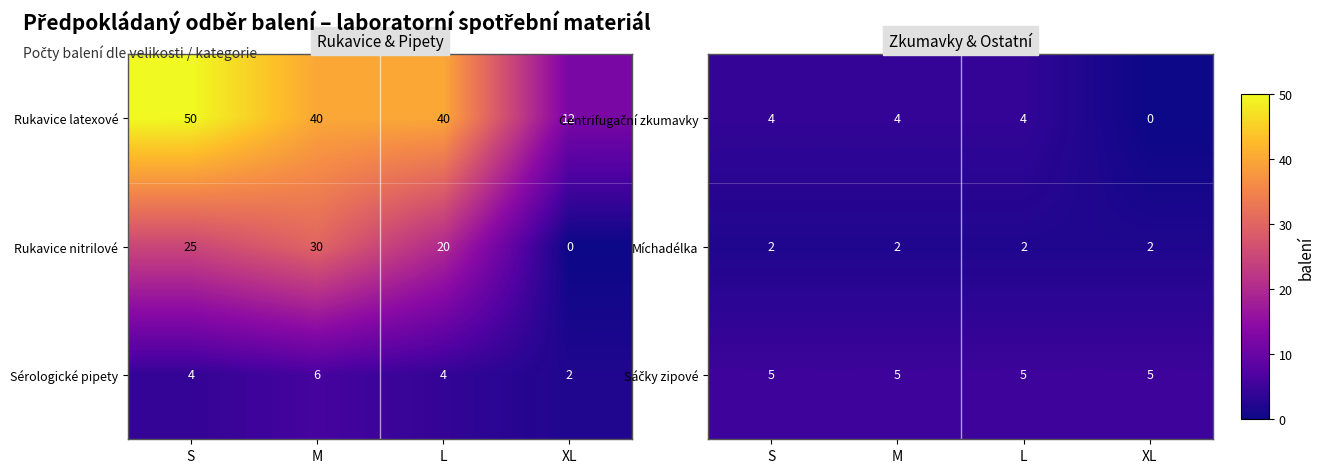

The value of Míchadélka at L is 1. True or false?

False